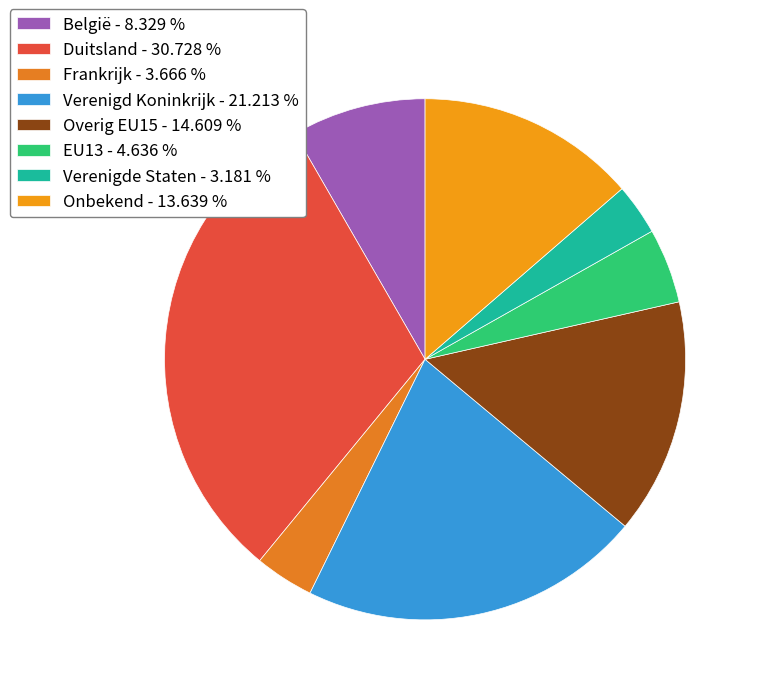

The Onbekend slice represents 14% of the pie. True or false?

True